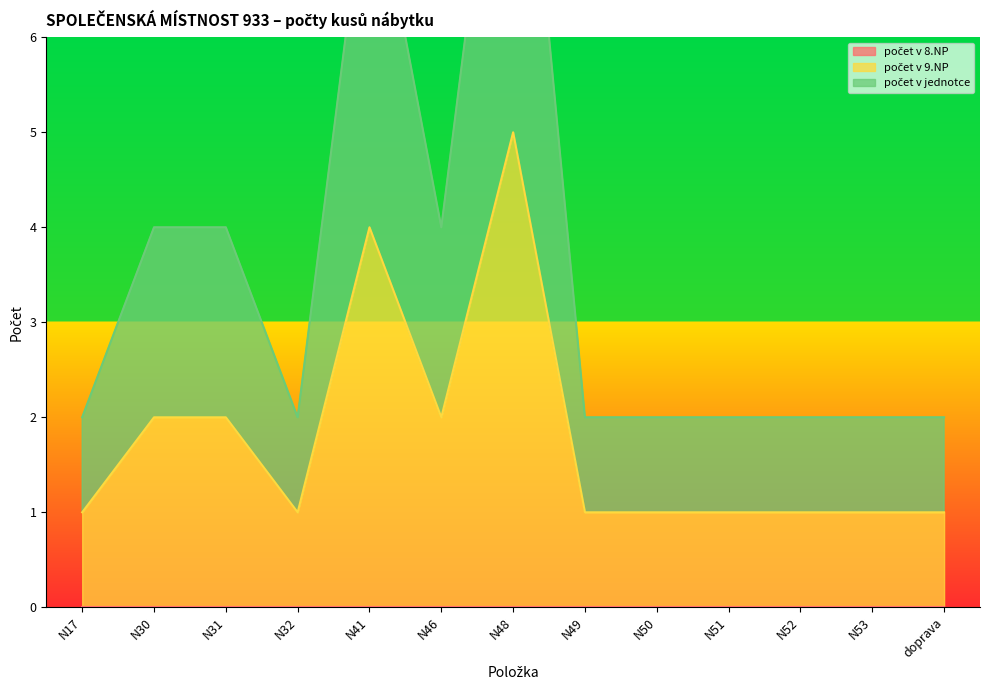

What is the smallest value displayed?

1